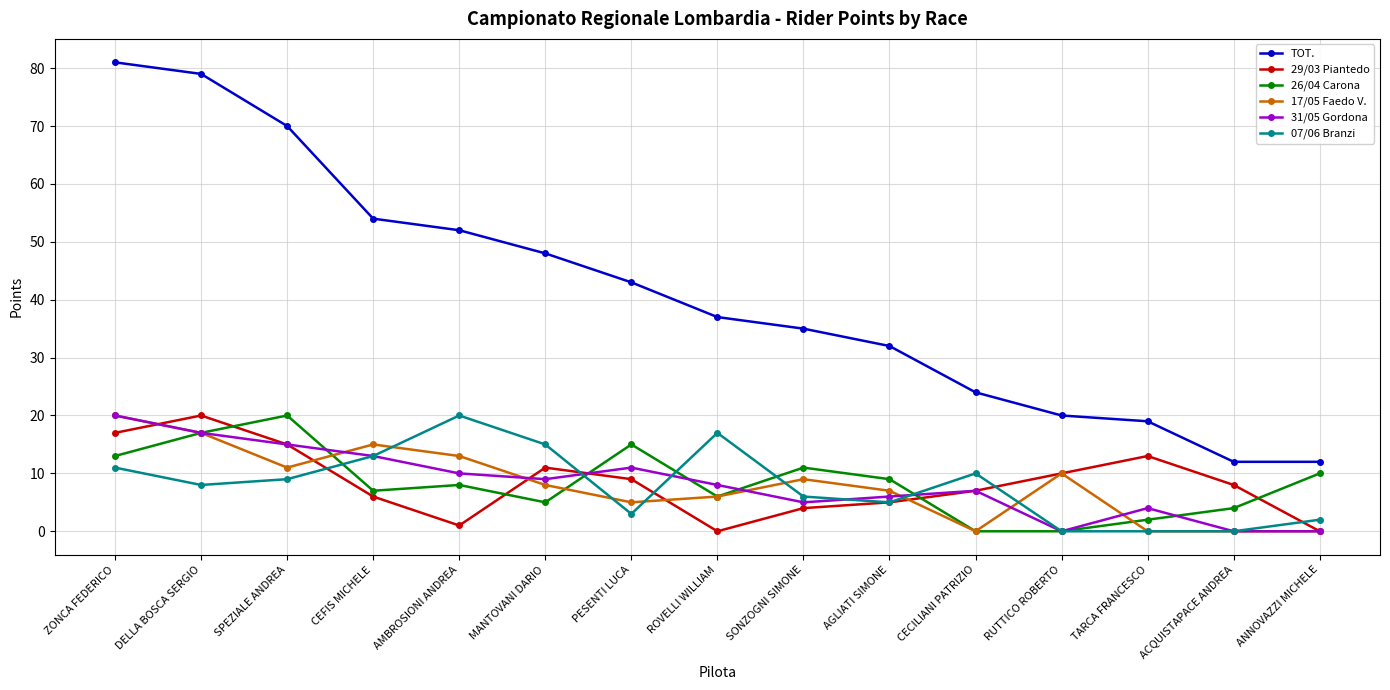

What position from the right is AMBROSIONI ANDREA?

11